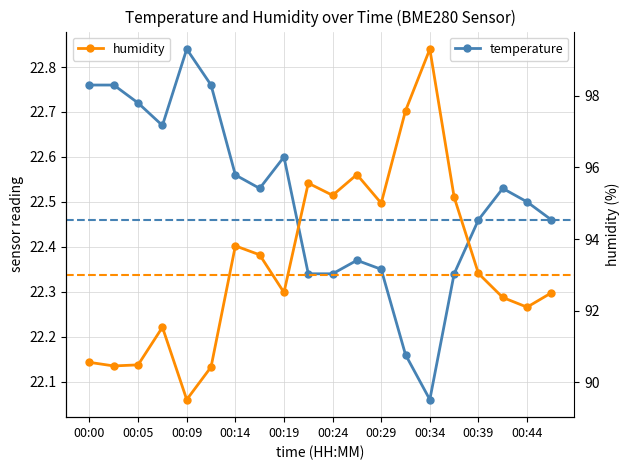

What is the value of the humidity point at the 14th from the left?

97.6